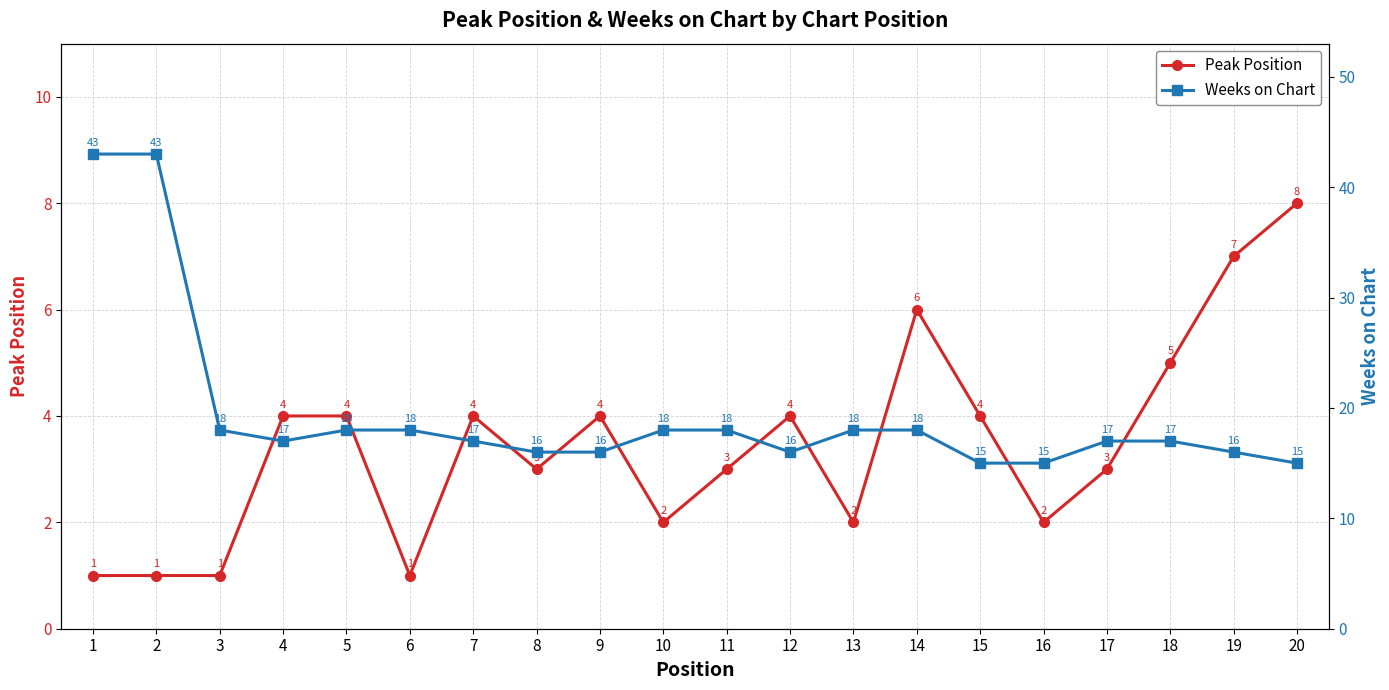

At 5, list the series in order from largest to smallest.

Weeks on Chart, Peak Position